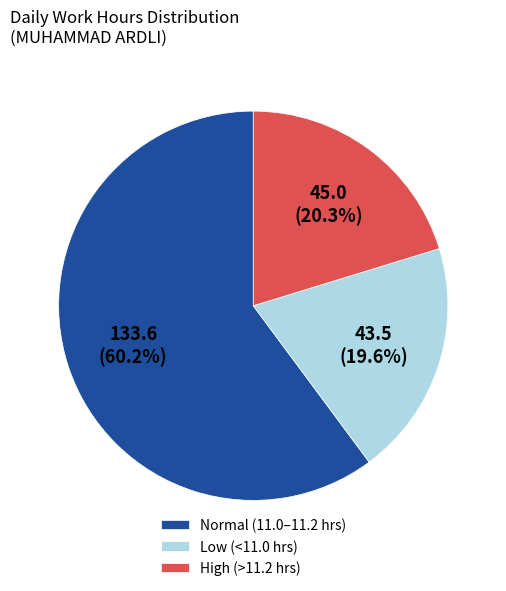

Is there a majority slice in this chart?

Yes